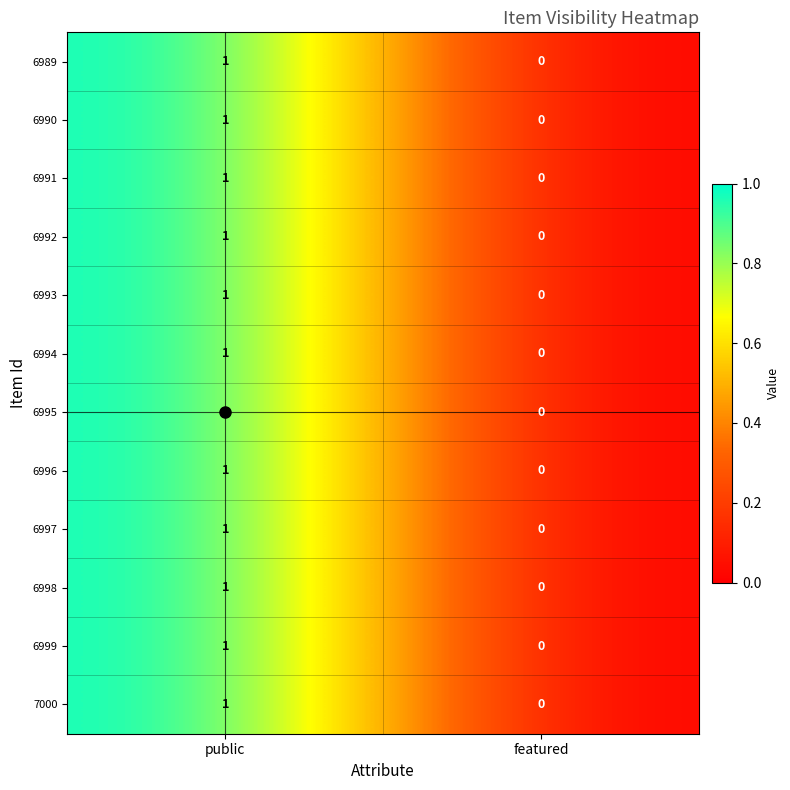

Rank the categories by 6991 value from highest to lowest.

public, featured